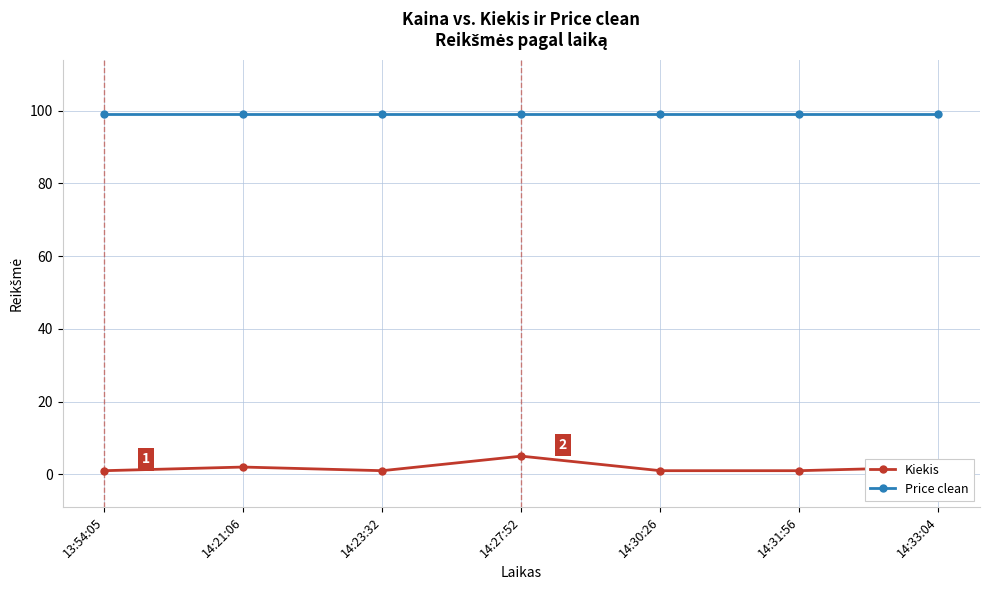

At which category is the sum across all series the highest?

14:27:52